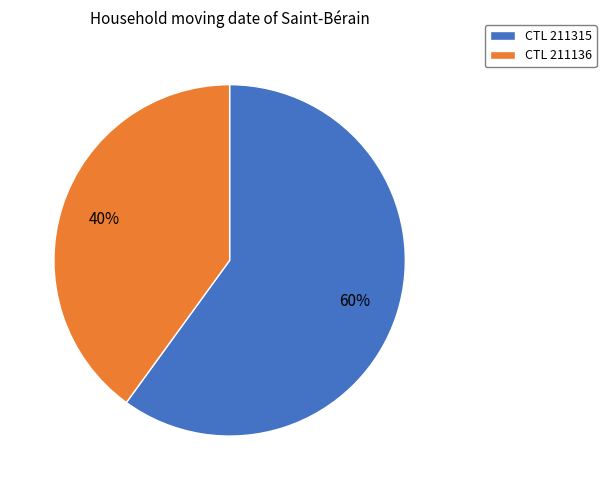

To the nearest percent, what is the combined percentage of CTL 211136 and CTL 211315?

100%